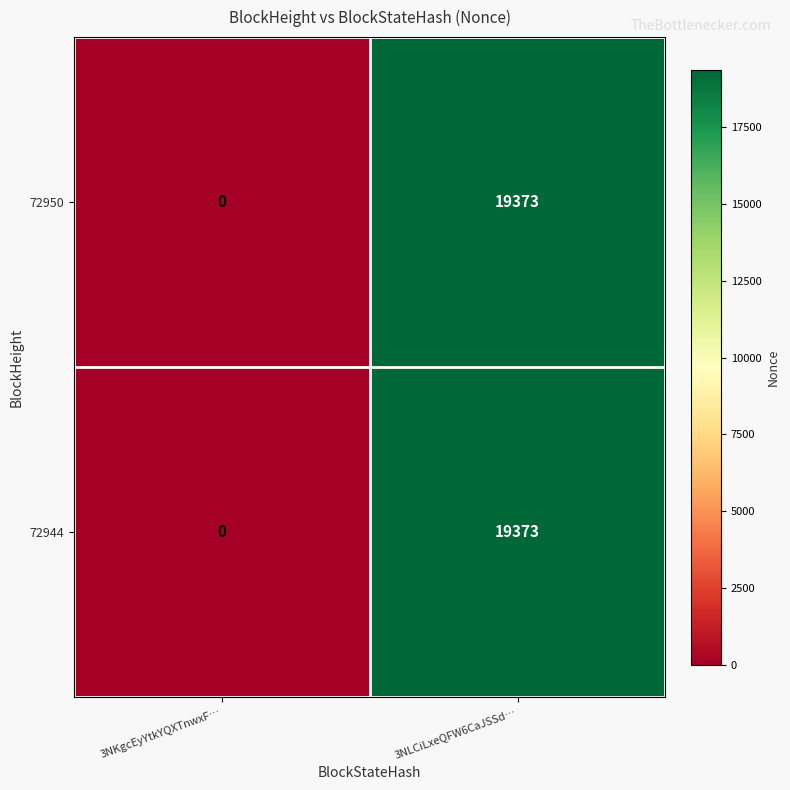

At which category is the sum across all series the highest?

3NLCiLxeQFW6CaJSSd…